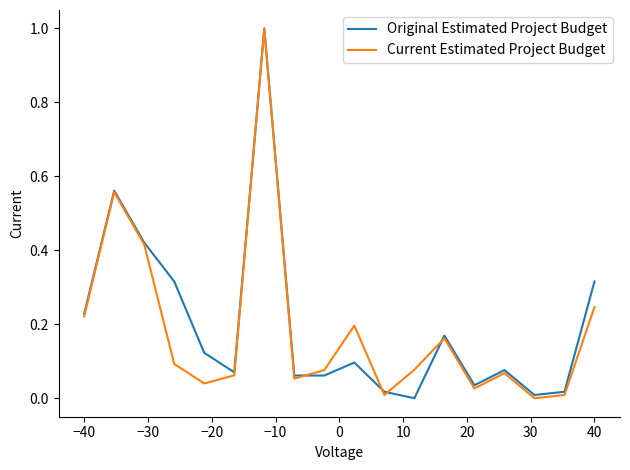

What is the maximum value for Original Estimated Project Budget?

1.0